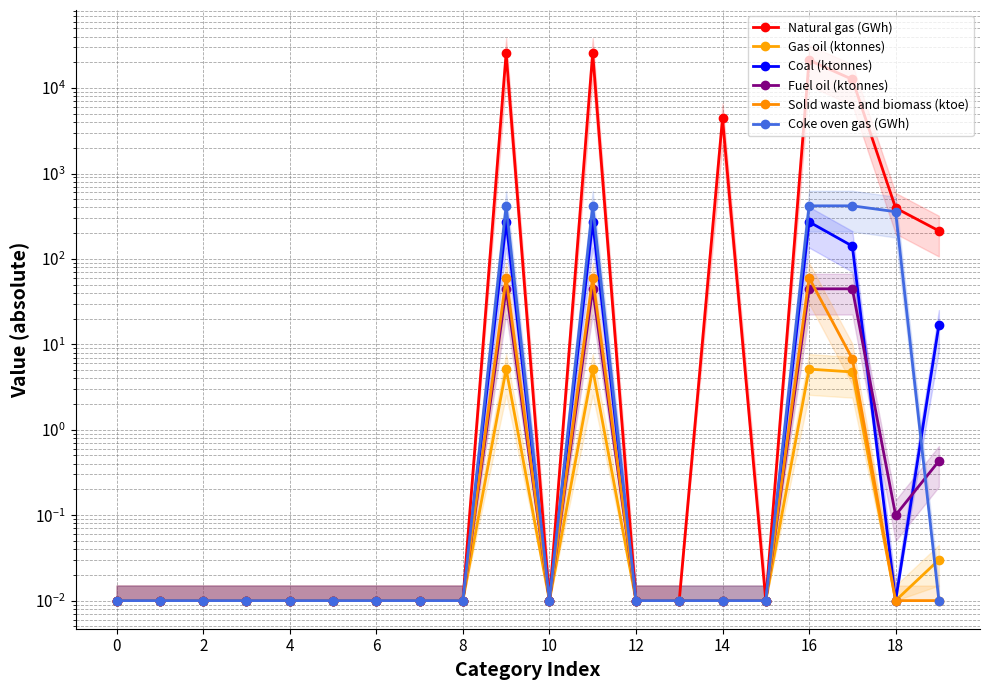

What is the label of the 5th point from the right?

15